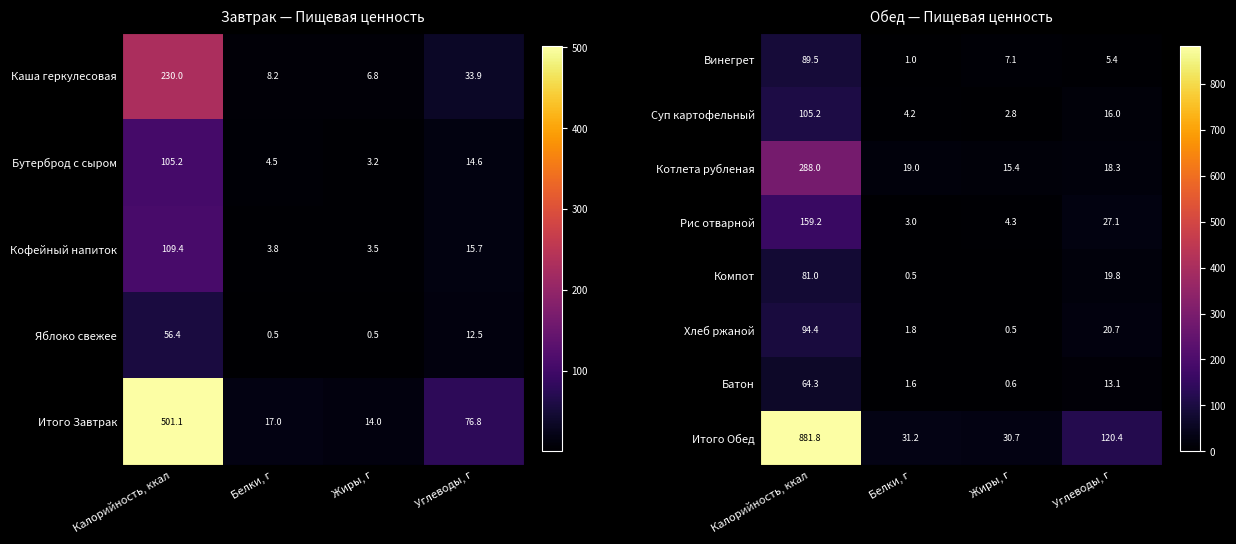

Where does the Рис отварной series first go above 27?

Калорийность, ккал